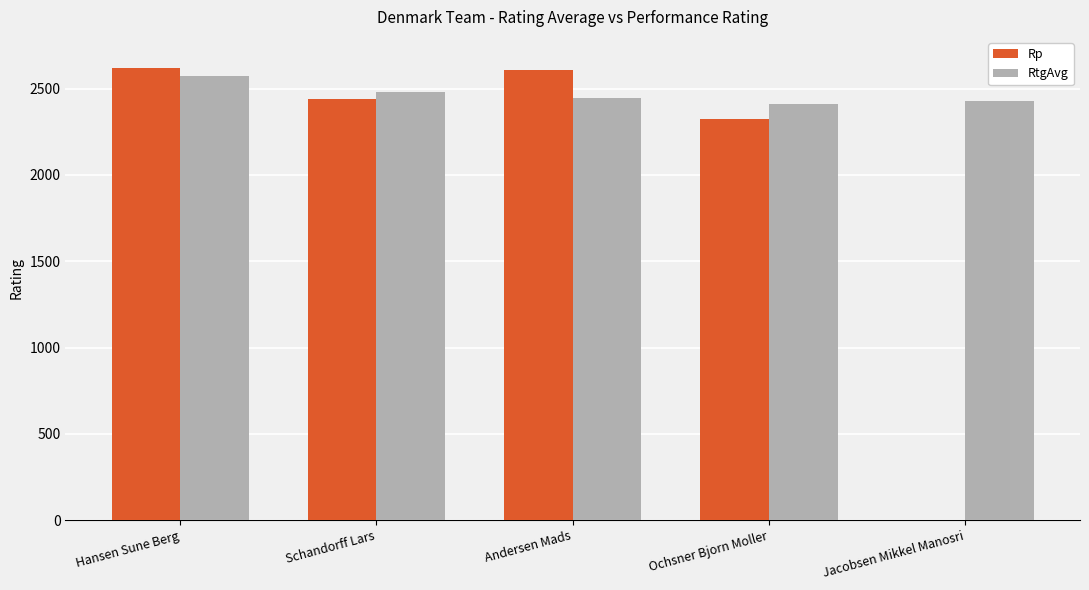

Which series changed the most between Ochsner Bjorn Moller and Jacobsen Mikkel Manosri?

Rp